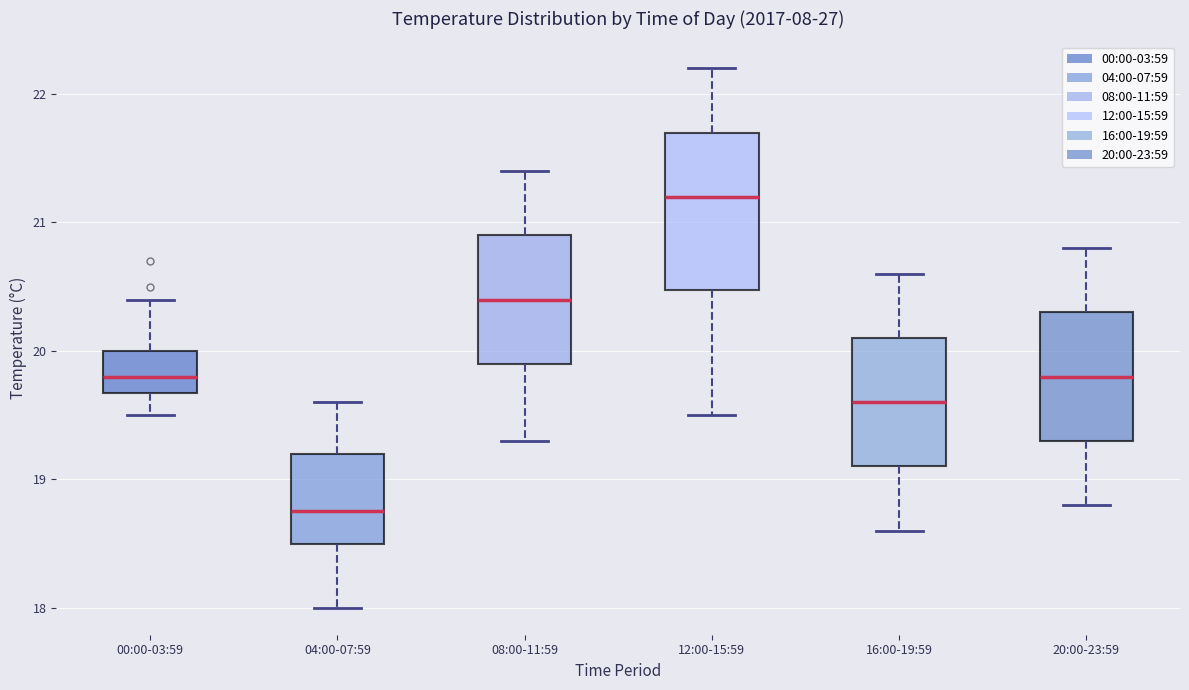

Reading left to right, read every box against the y-axis: the position of its median line, the range the box covers, and the ends of its whiskers. The values are not printed on the chart, so give them approximately, as read against the axis.

00:00-03:59: median 19.8, box 19.7 to 20.0, whiskers 19.5 to 20.4
04:00-07:59: median 18.8, box 18.5 to 19.2, whiskers 18.0 to 19.6
08:00-11:59: median 20.4, box 19.9 to 20.9, whiskers 19.3 to 21.4
12:00-15:59: median 21.2, box 20.5 to 21.7, whiskers 19.5 to 22.2
16:00-19:59: median 19.6, box 19.1 to 20.1, whiskers 18.6 to 20.6
20:00-23:59: median 19.8, box 19.3 to 20.3, whiskers 18.8 to 20.8